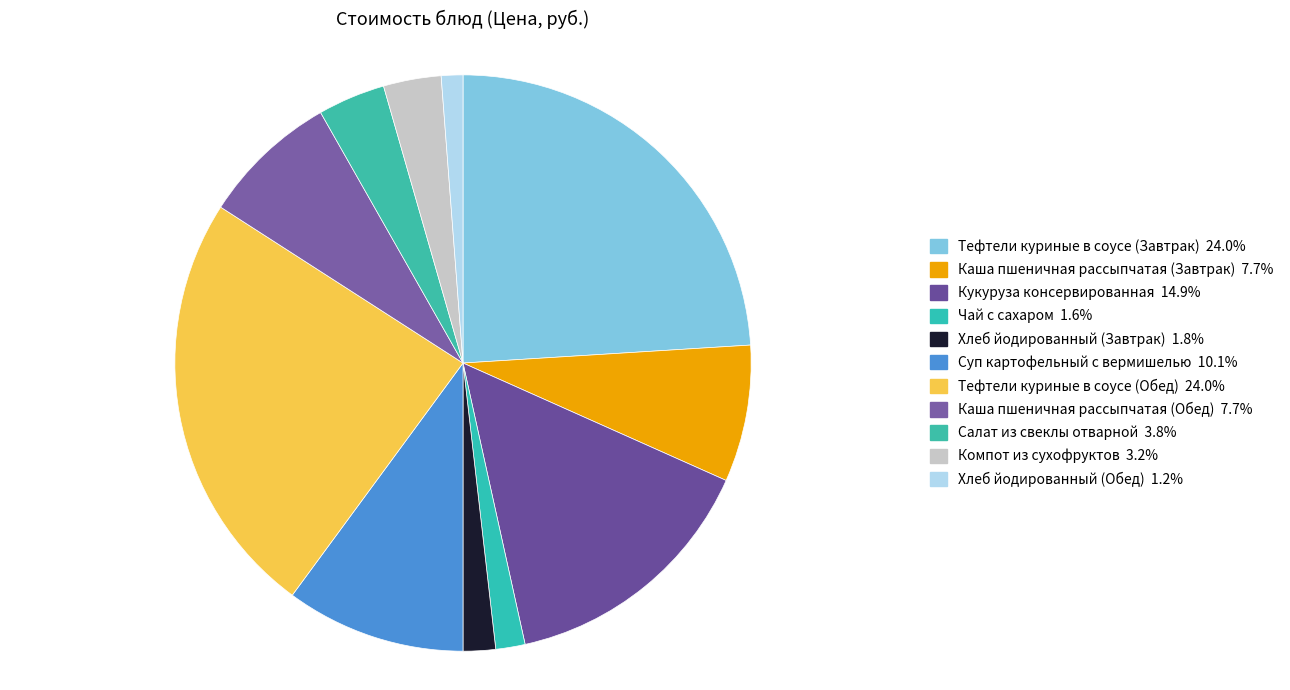

How many slices are in this pie chart?

11